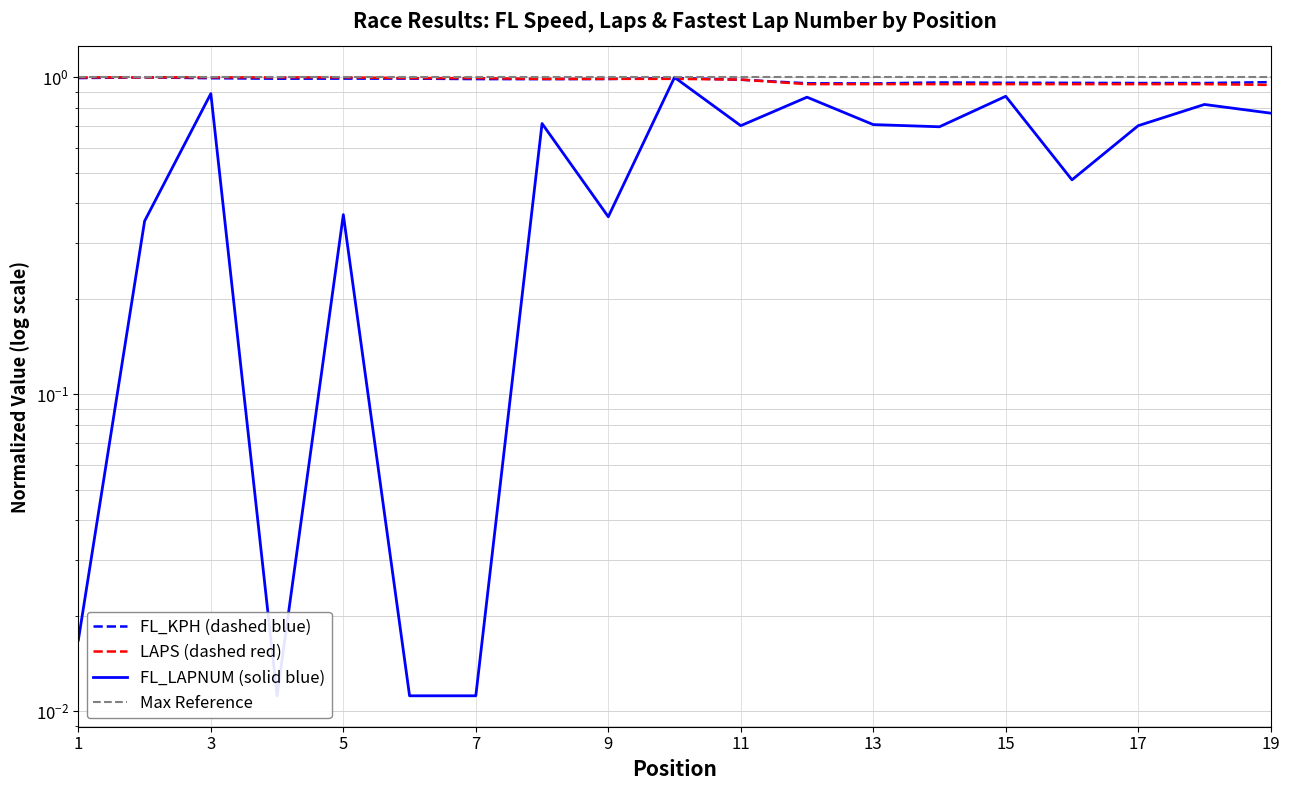

Between which two adjacent categories do FL_LAPNUM and FL_KPH first intersect?

9 and 10